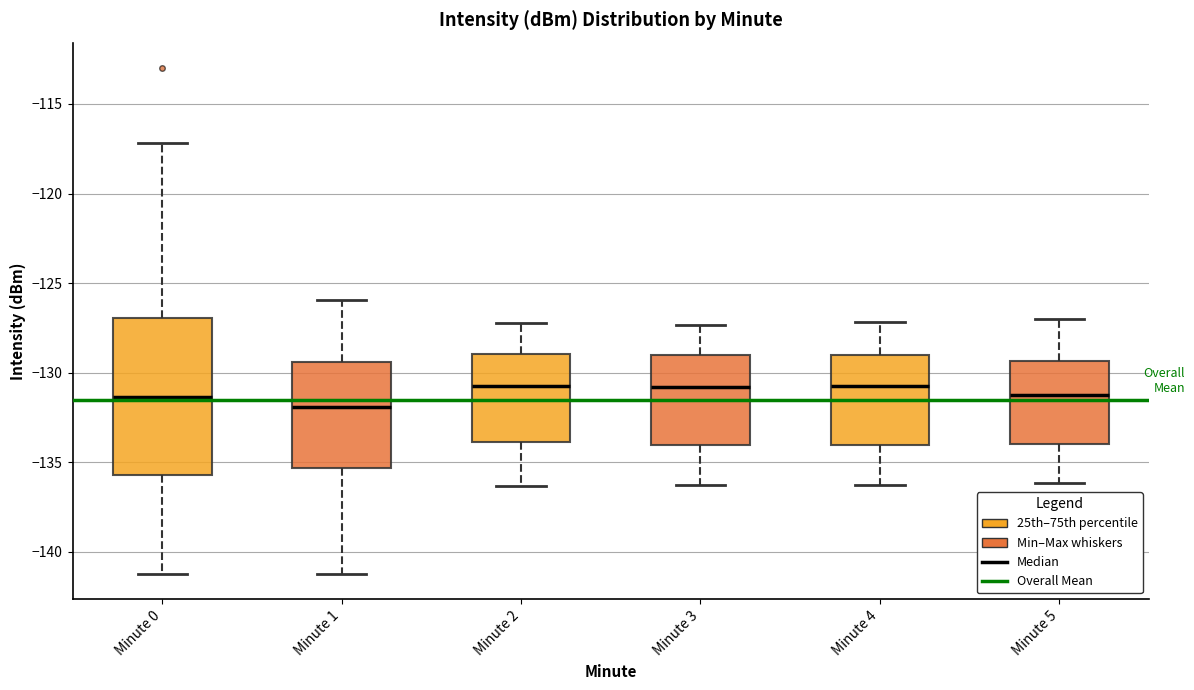

Which box has the lowest median line?

Minute 1